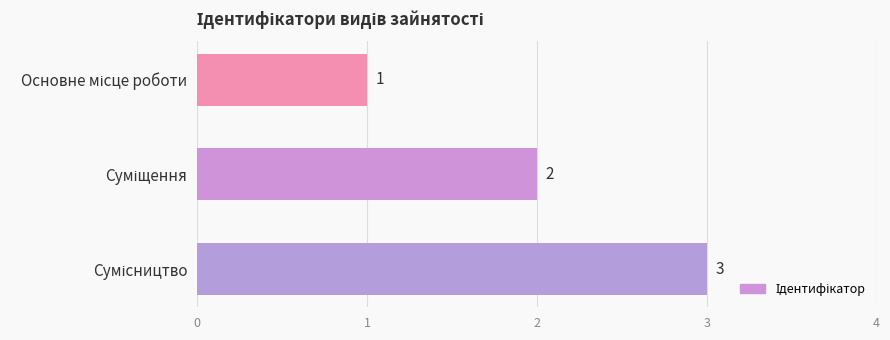

What is the sum of all values?

6